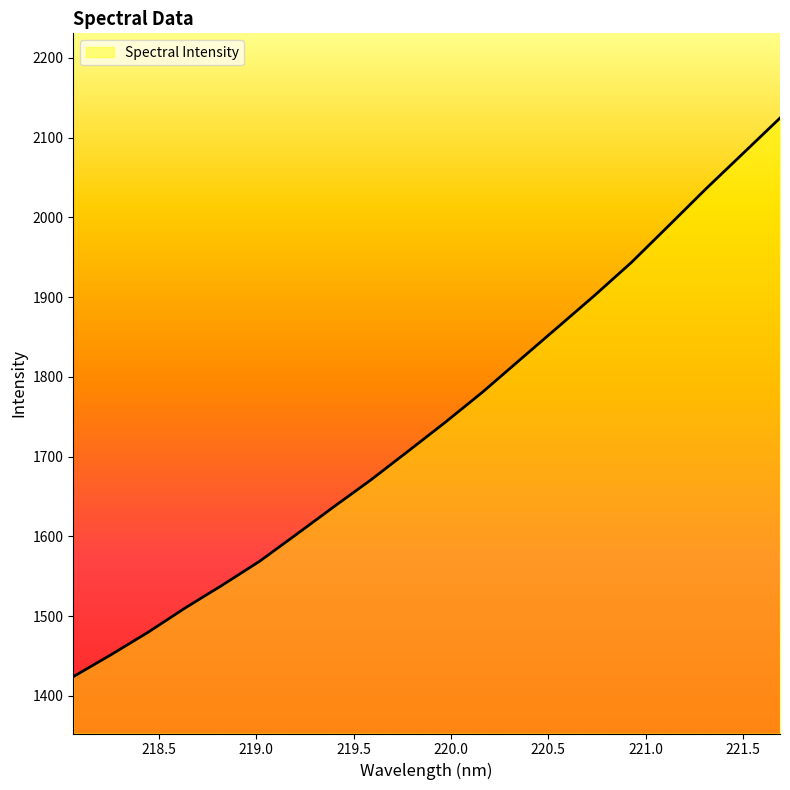

What is the greatest value displayed?

2124.6